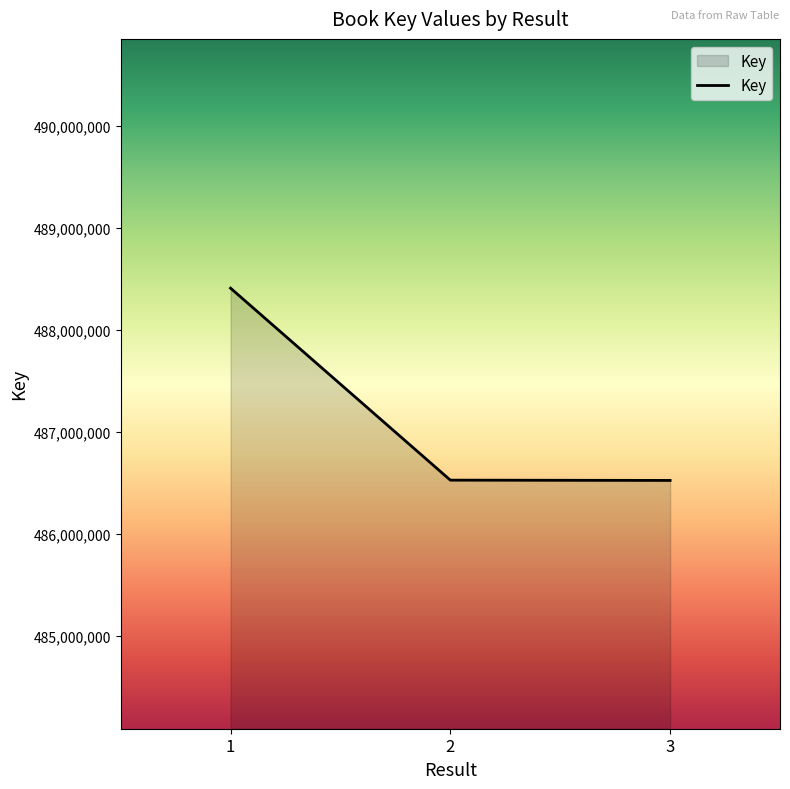

What is the average value?

487151623